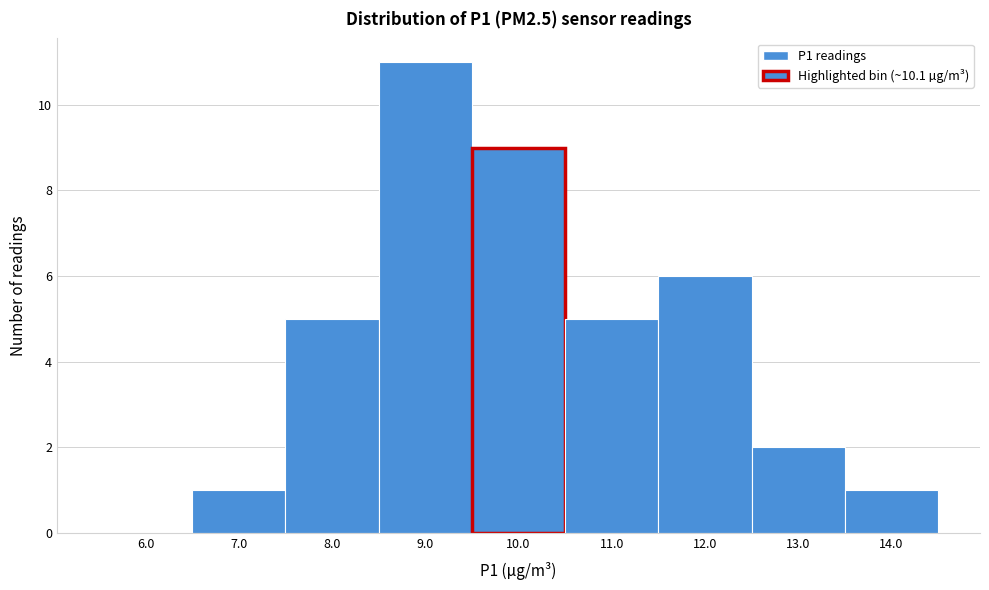

Reading left to right, what are all the values shown in this chart?

6.0=0	7.0=1	8.0=5	9.0=11	10.0=9	11.0=5	12.0=6	13.0=2	14.0=1